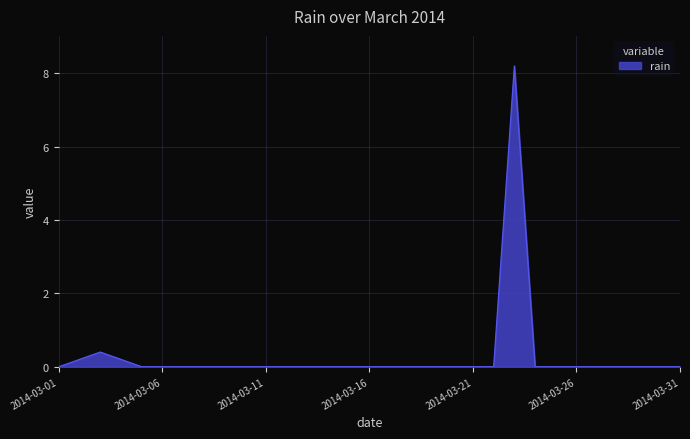

What is the difference between the maximum and minimum values?

8.2